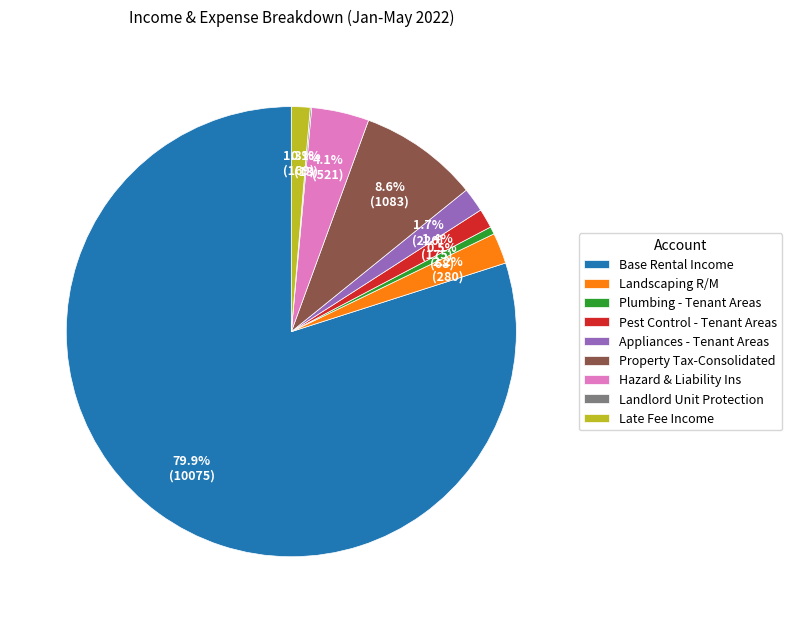

What is the largest slice in the pie chart?

Base Rental Income